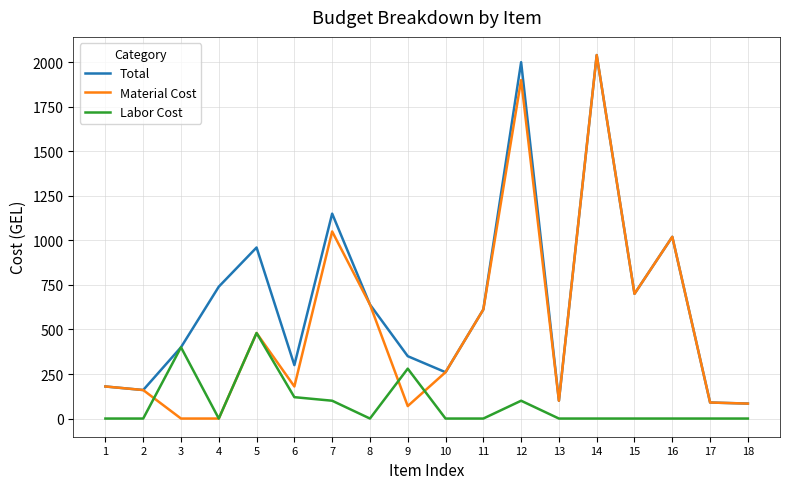

Which series has the largest total across all categories?

Total